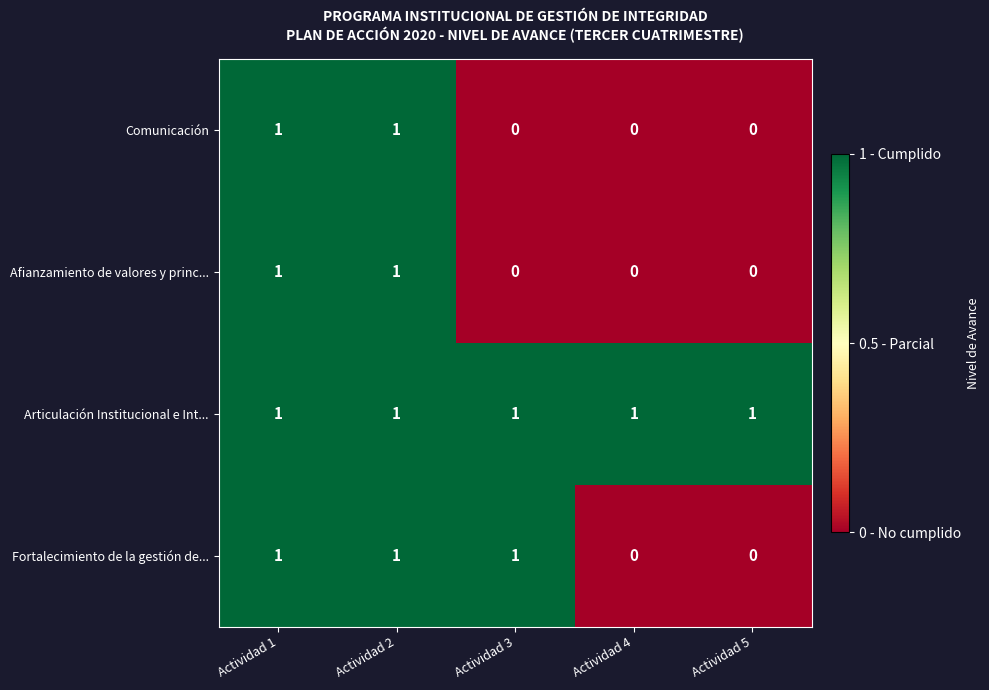

The Articulación Institucional e Int... series shows 0 at Actividad 4. True or false?

False